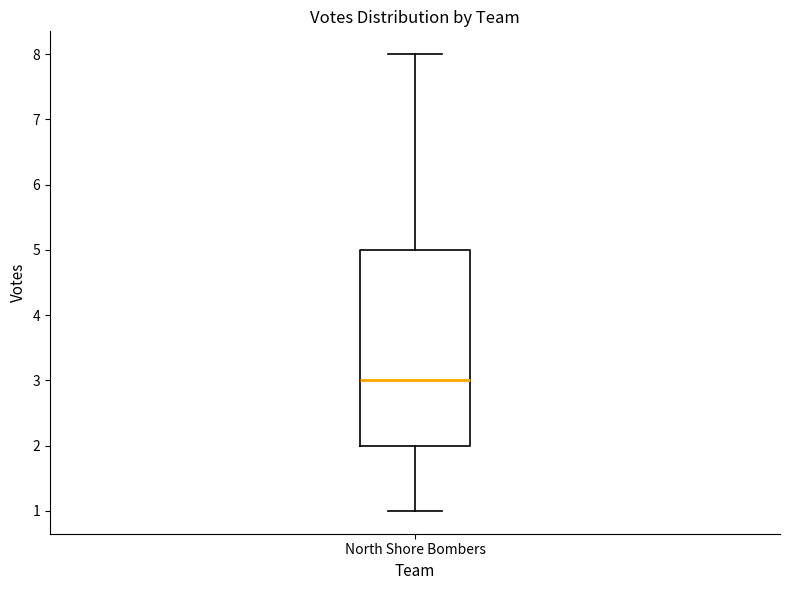

Transcribe this box plot: give where the median line is, the range the box spans, and where the two whiskers end, as read against the y-axis. The values are not printed on the chart, so give them approximately, as read against the axis.

median 3, box 2 to 5, whiskers 1 to 8